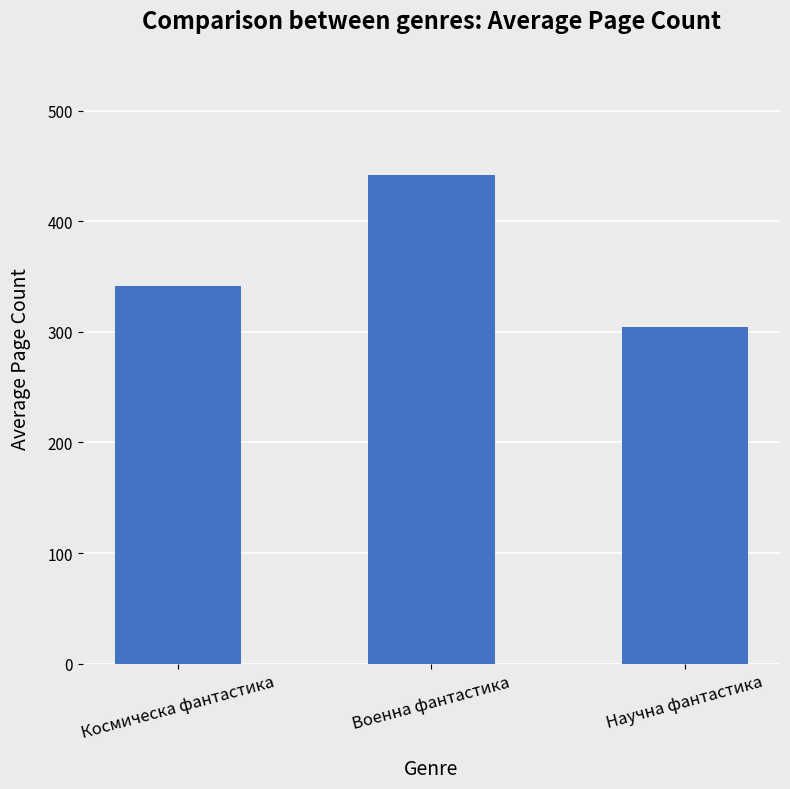

List the labels in order of value, smallest first.

Научна фантастика, Космическа фантастика, Военна фантастика